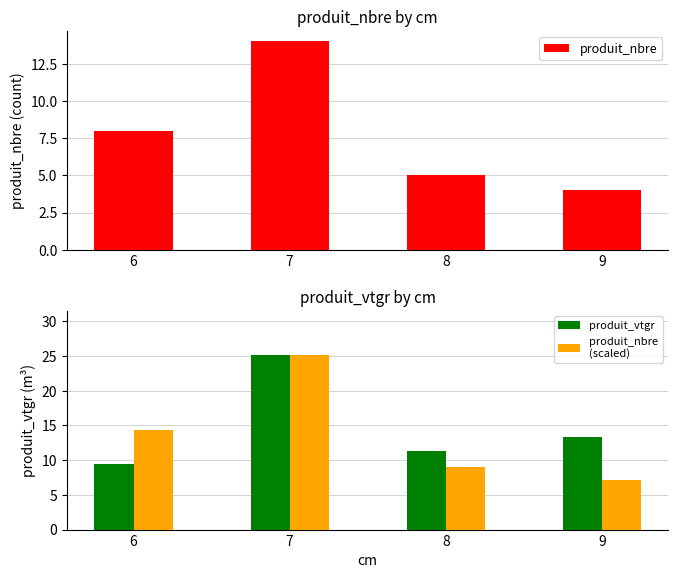

Reading left to right, extract all data points from this chart.

produit_nbre: 8.0	14.0	5.0	4.0
produit_vtgr: 9.4	25.2	11.4	13.4
produit_nbre (scaled): 14.4	25.2	9.0	7.2